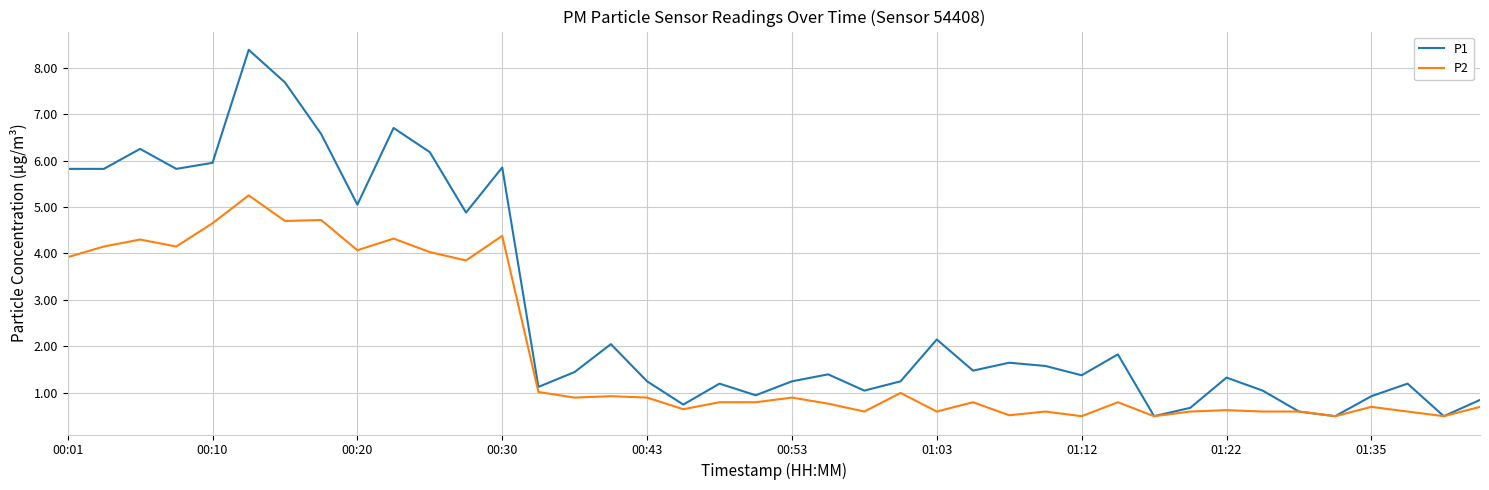

Is this an area chart (filled region under the line)?

No